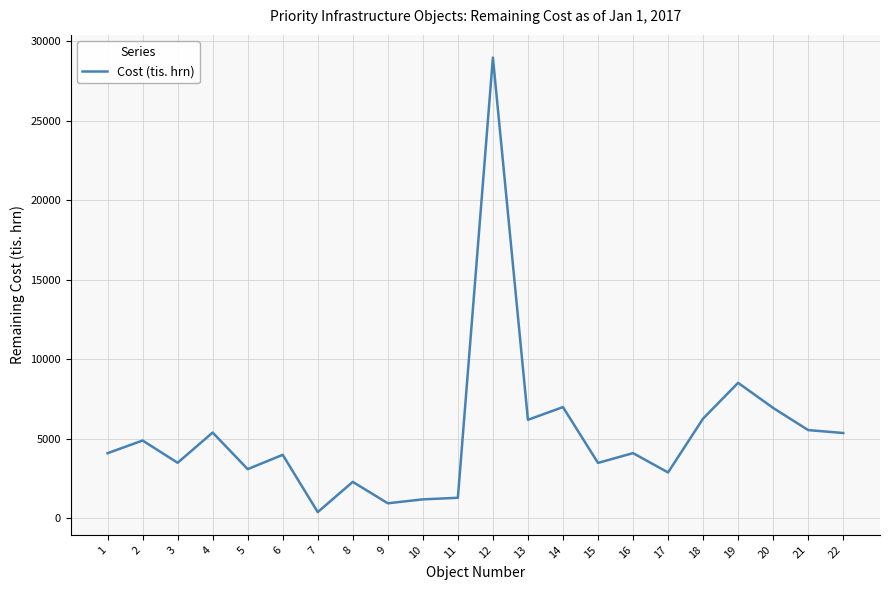

Which label corresponds to the smallest value in the chart?

7